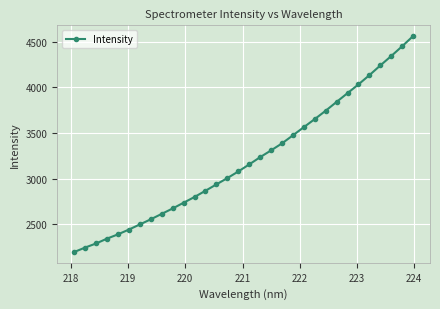

What is the greatest value displayed?

4562.1